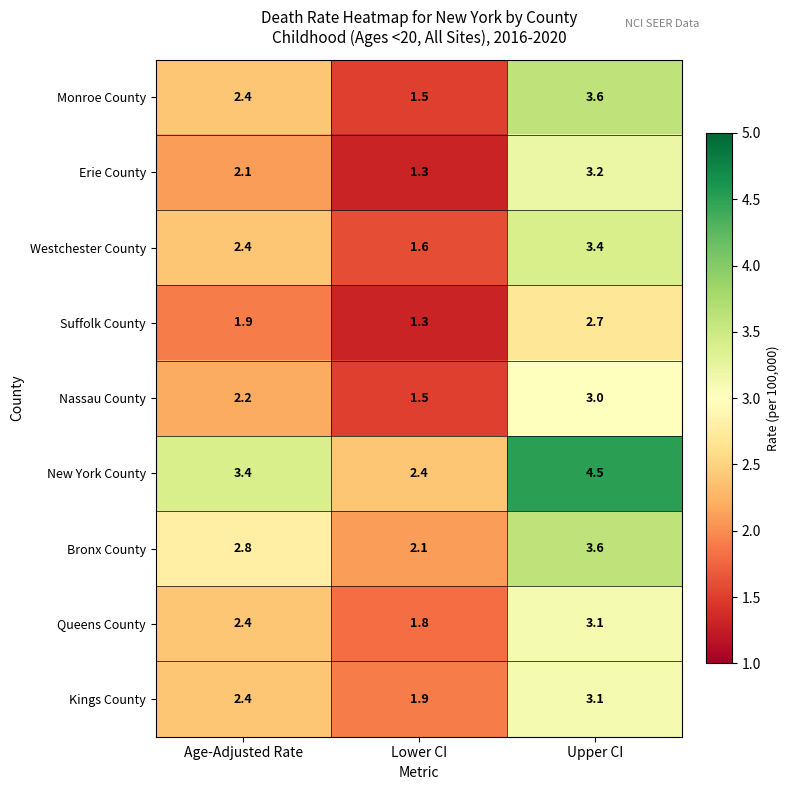

What is the maximum value shown in the chart?

4.5